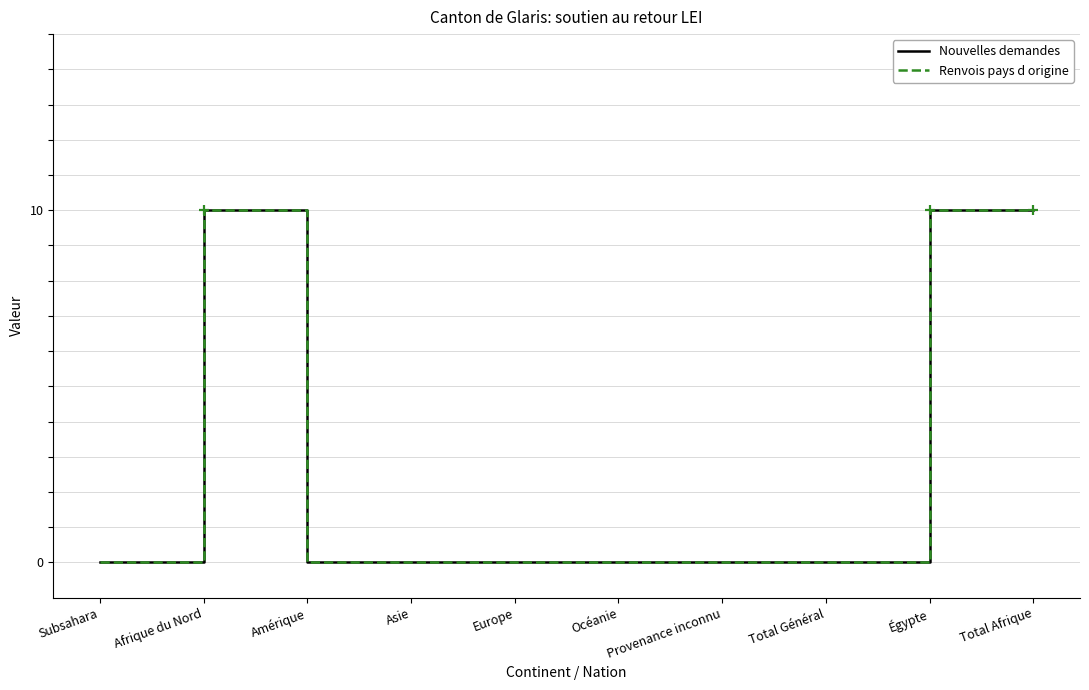

What is the label of the 5th point from the left?

Europe